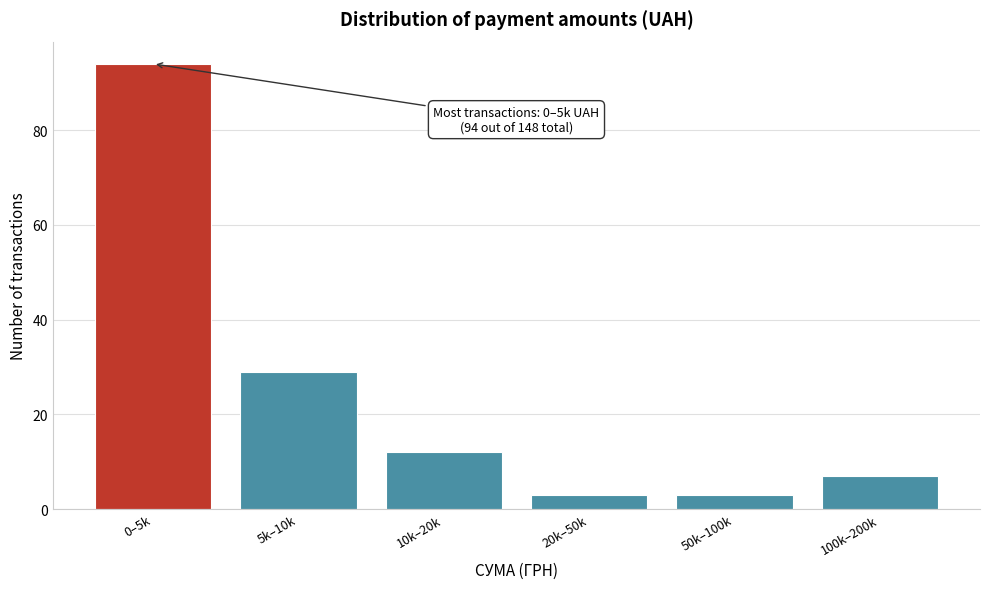

Reading right to left, transcribe all the data shown in this chart.

100k–200k=7	50k–100k=3	20k–50k=3	10k–20k=12	5k–10k=29	0–5k=94